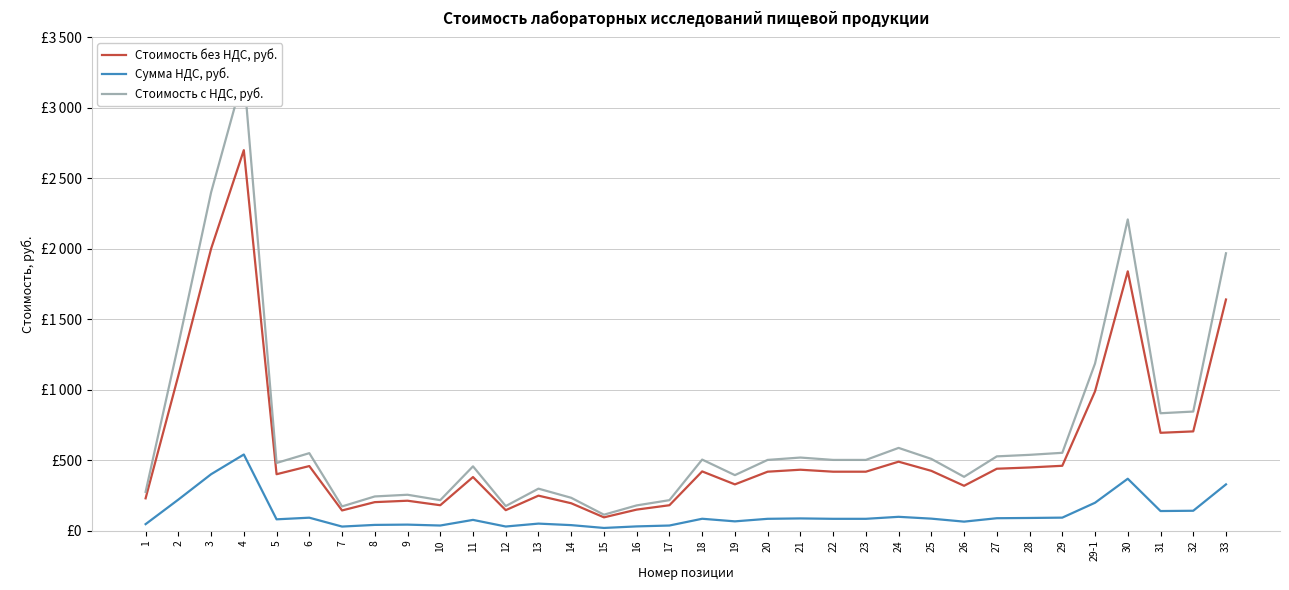

True or false: Стоимость без НДС, руб. and Стоимость с НДС, руб. cross at least once.

False